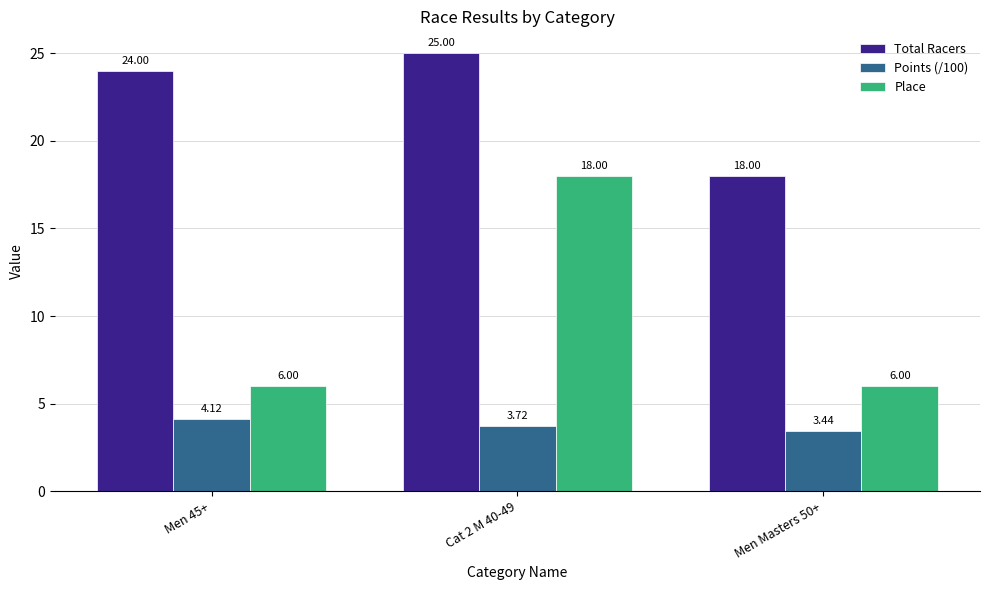

Does the chart contain stacked bars?

No